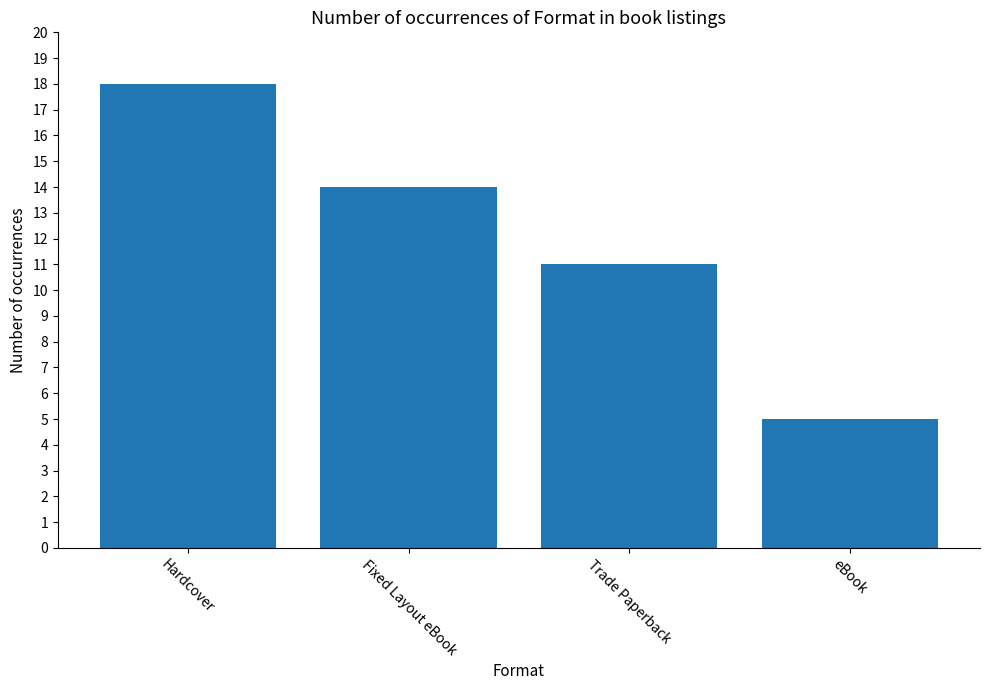

At which label does the data first exceed 14?

Hardcover